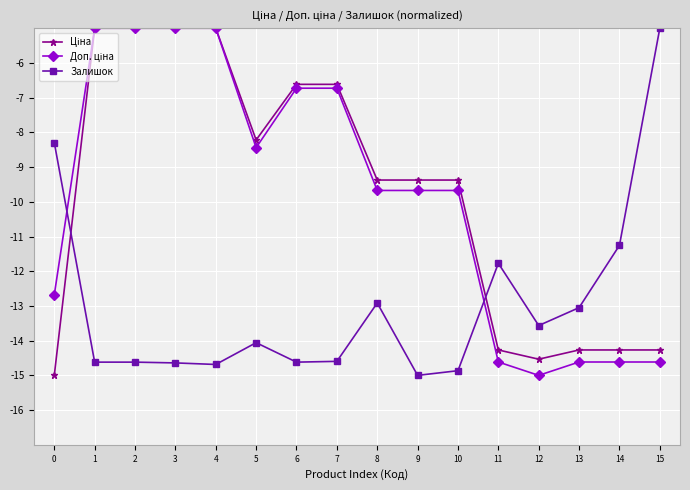

Does the chart have visible grid lines?

Yes